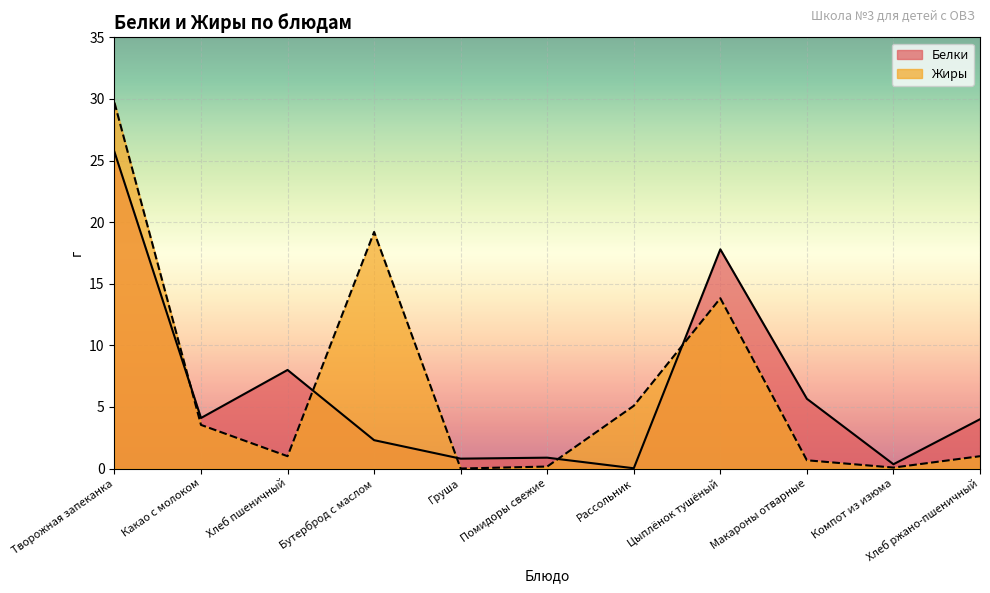

Is the value of Жиры at Какао с молоком greater than the value of Белки at Какао с молоком?

No